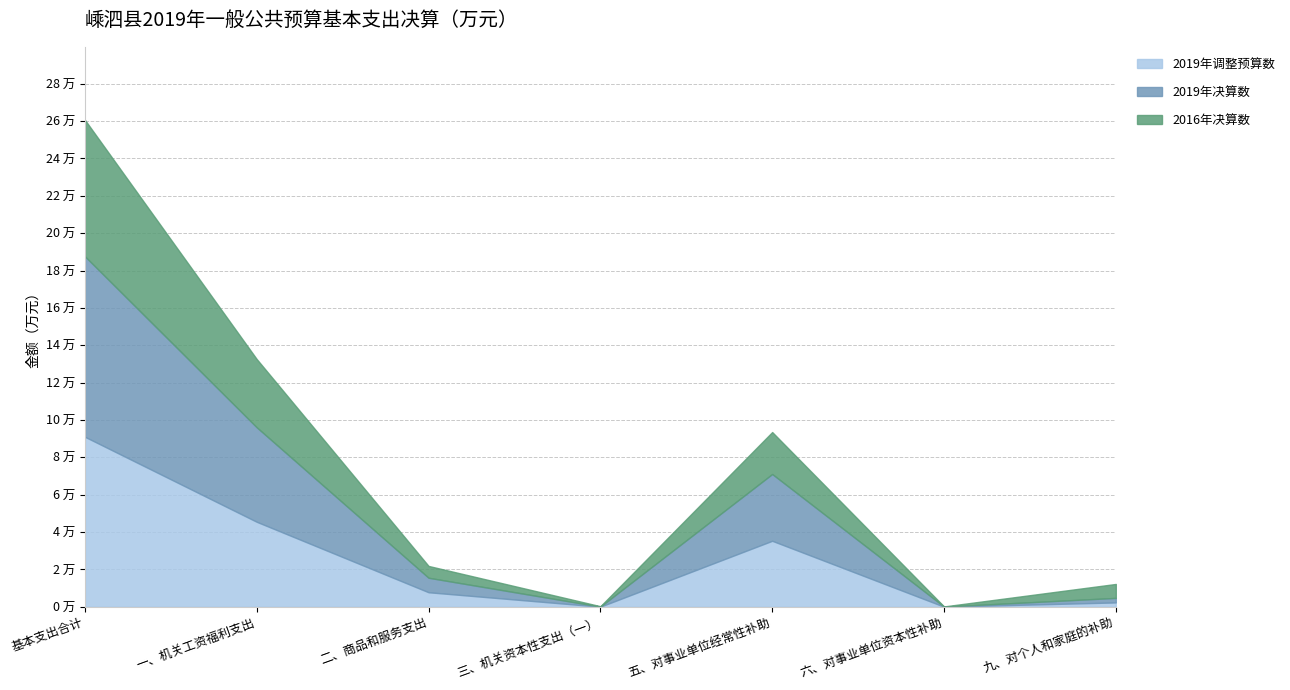

What is the label of the 1st point from the left?

基本支出合计